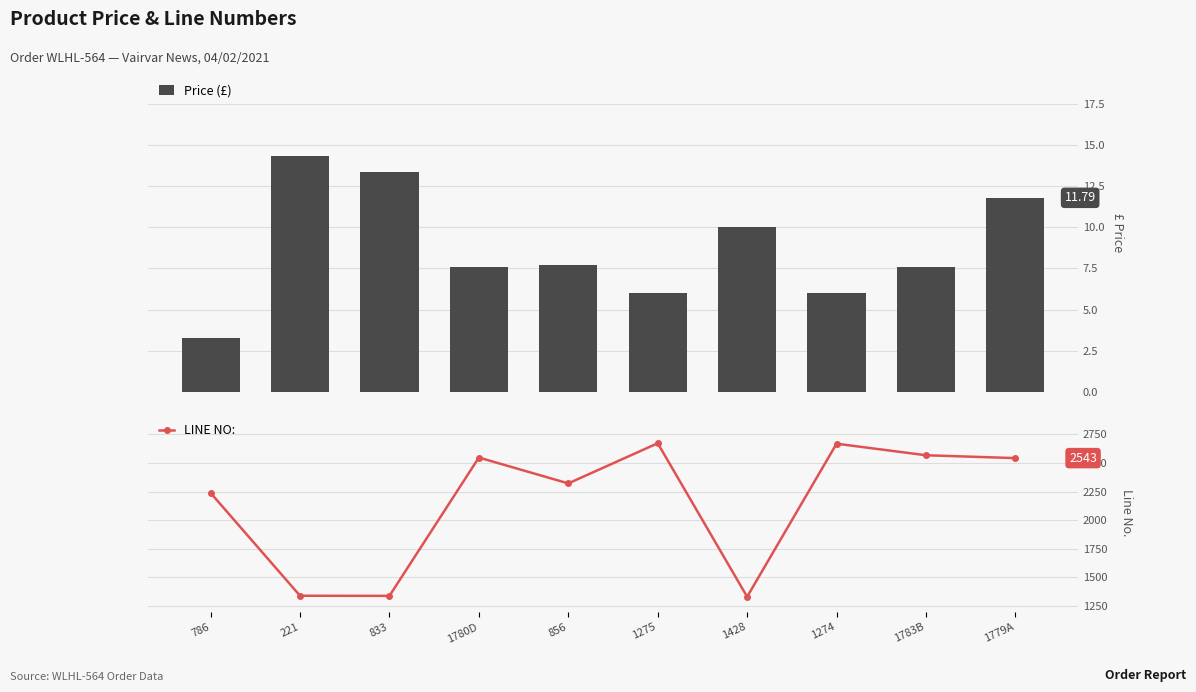

Between 1428 and 786, which is larger?

1428